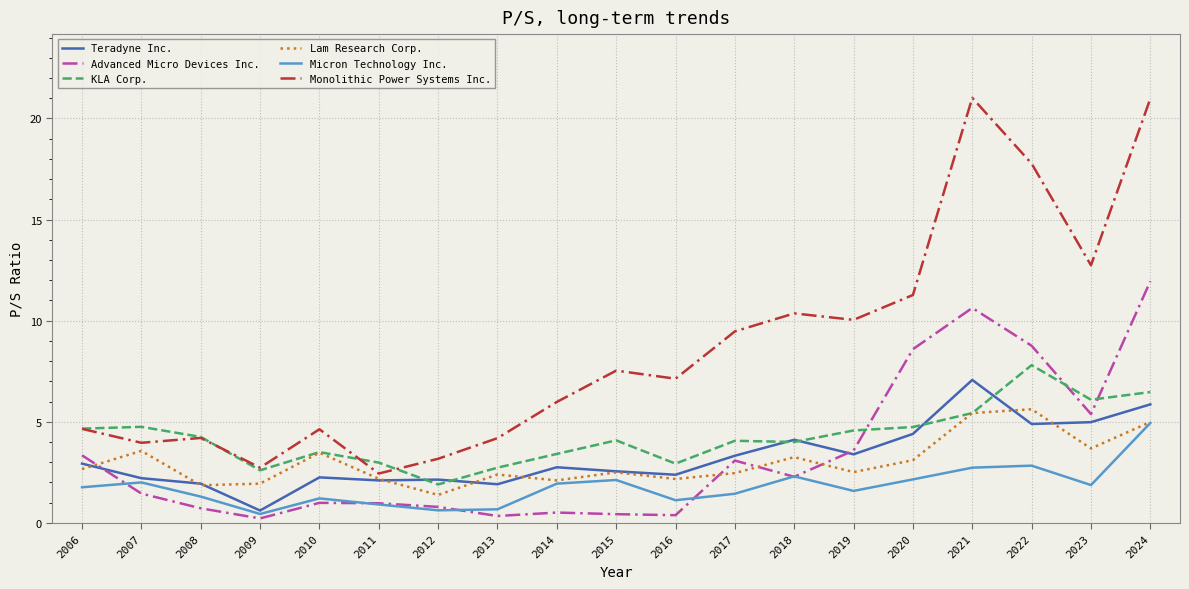

Is this an area chart (filled region under the line)?

No